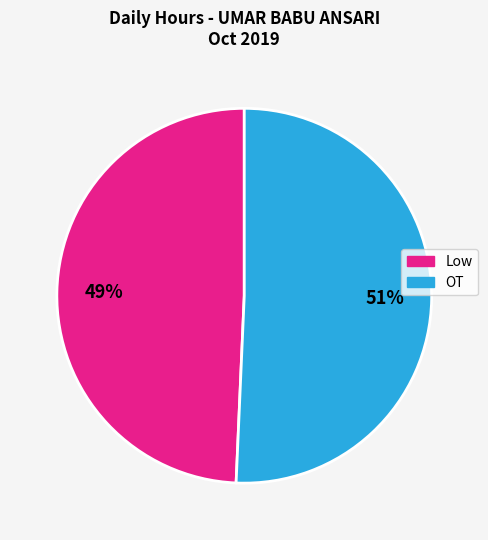

To the nearest percent, what is the average slice percentage?

50%